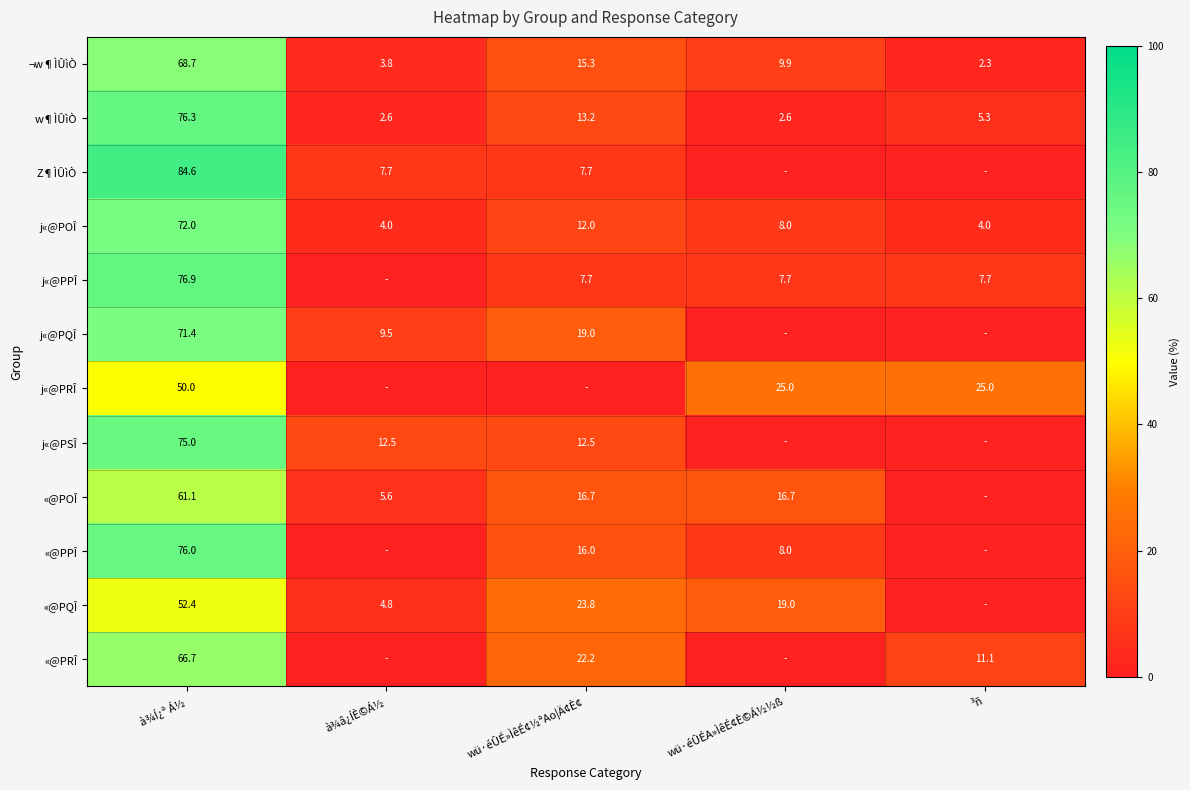

At which category is the sum across all series the highest?

à¾Í¿ª Á½